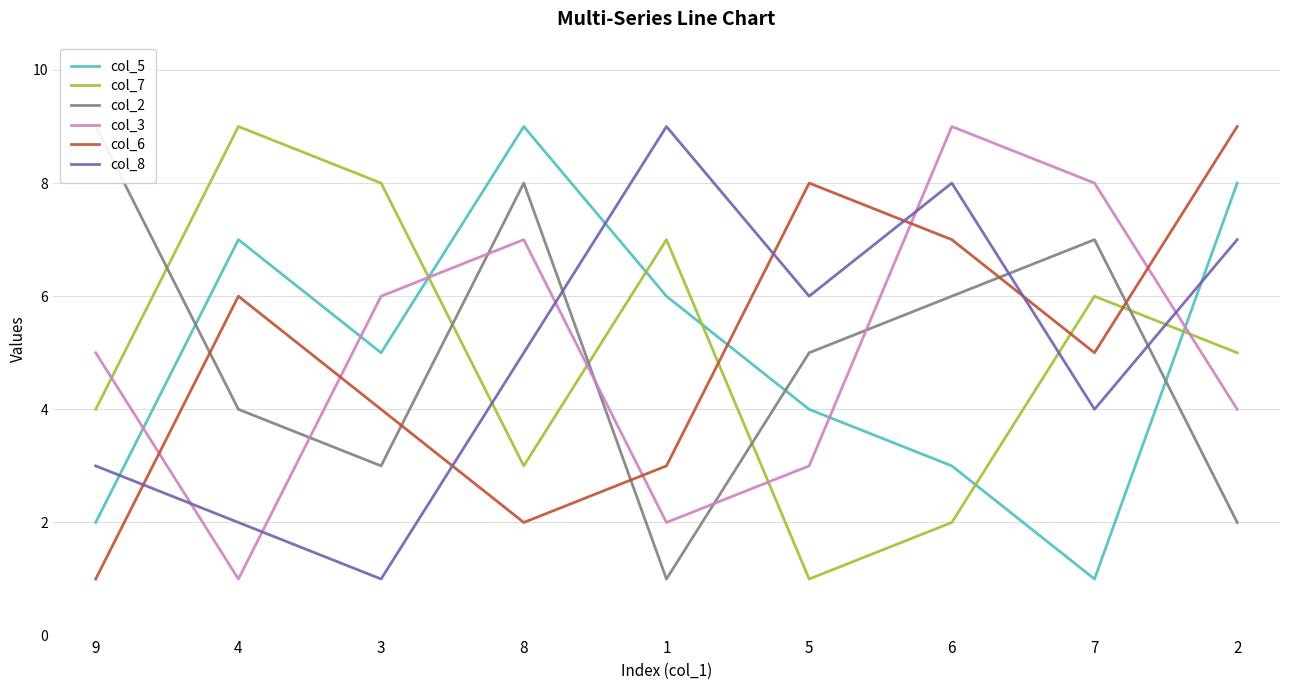

What value does the col_5 series have at 3?

5